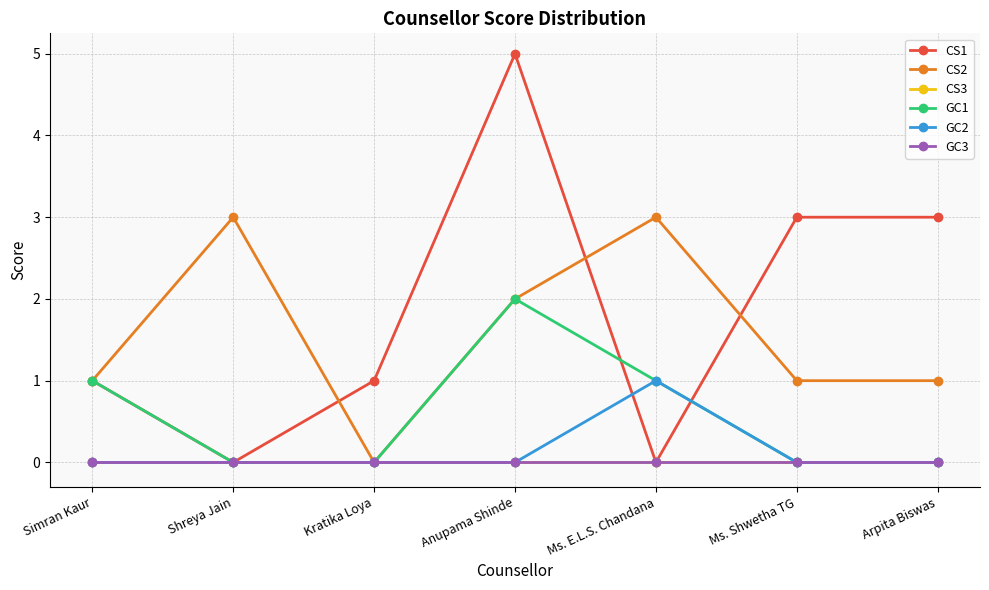

At how many categories does at least one series exceed 1?

5